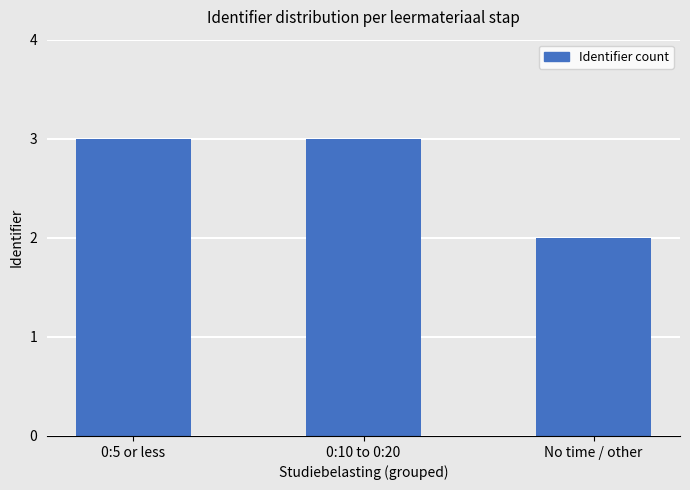

What is the ratio of the value at No time / other to the value at 0:5 or less?

0.7